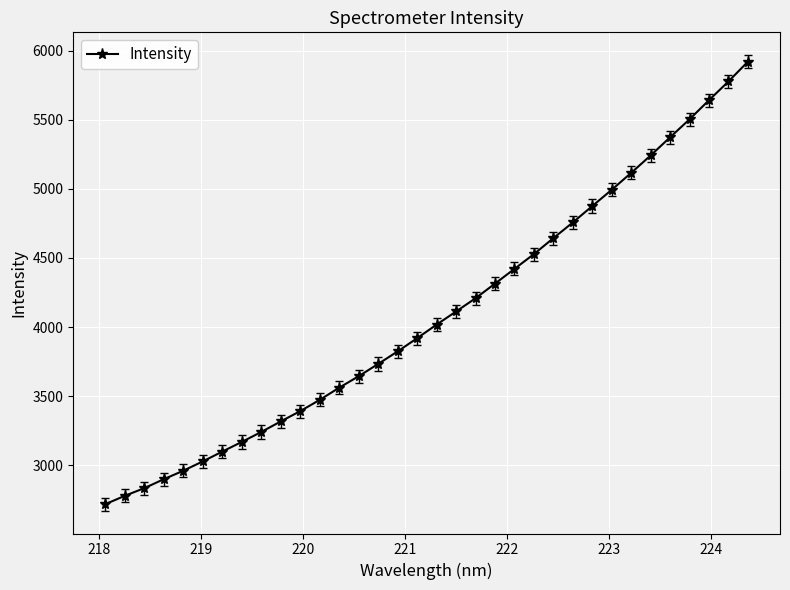

What is the value of the 20th point from the left?

4208.1